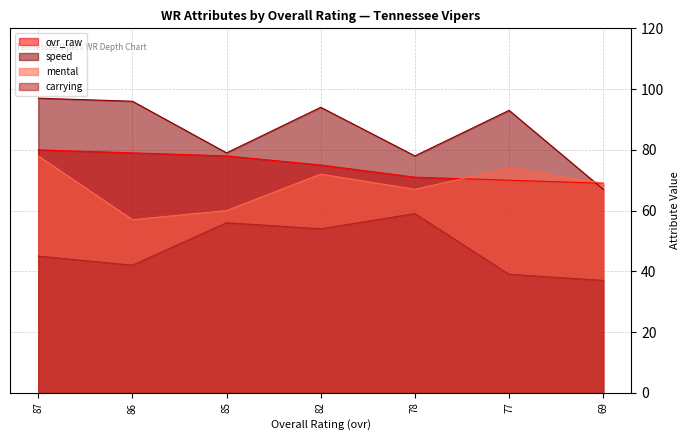

True or false: carrying and mental intersect in this chart.

False